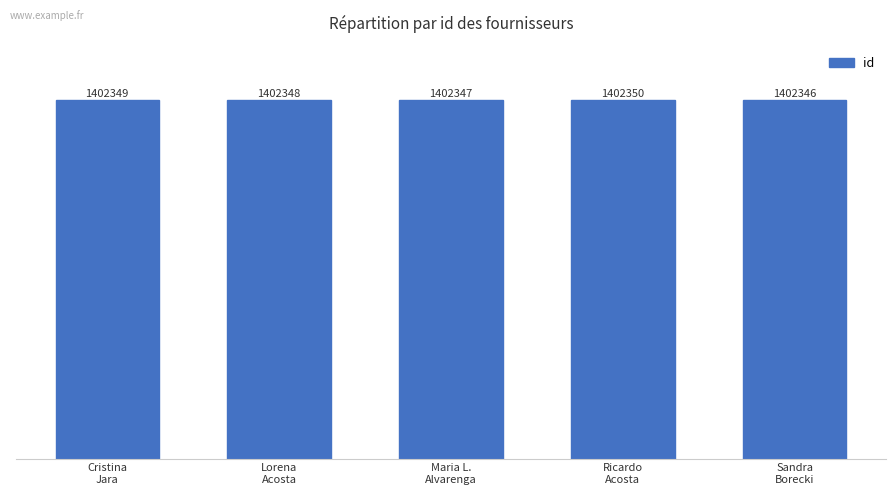

What is the change in value from Ricardo
Acosta to Sandra
Borecki?

-4